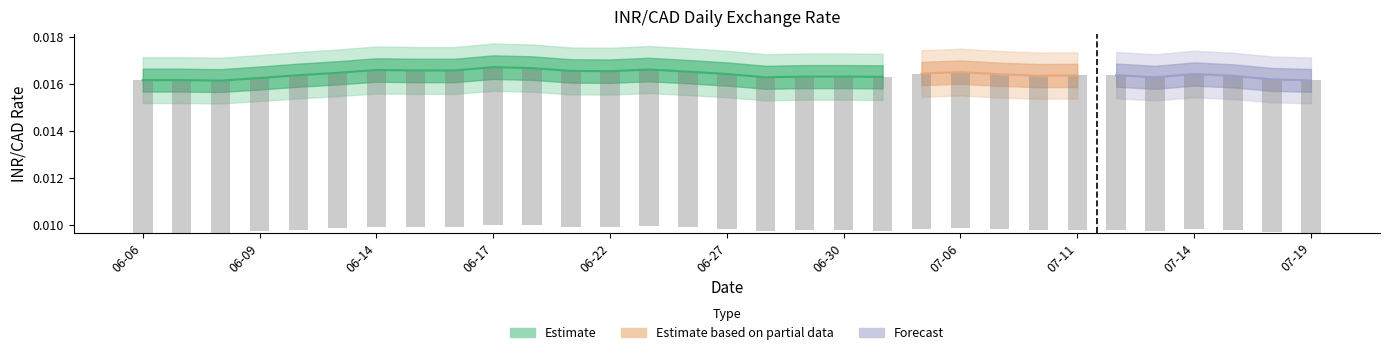

Which category has the highest value across all series?

06-17